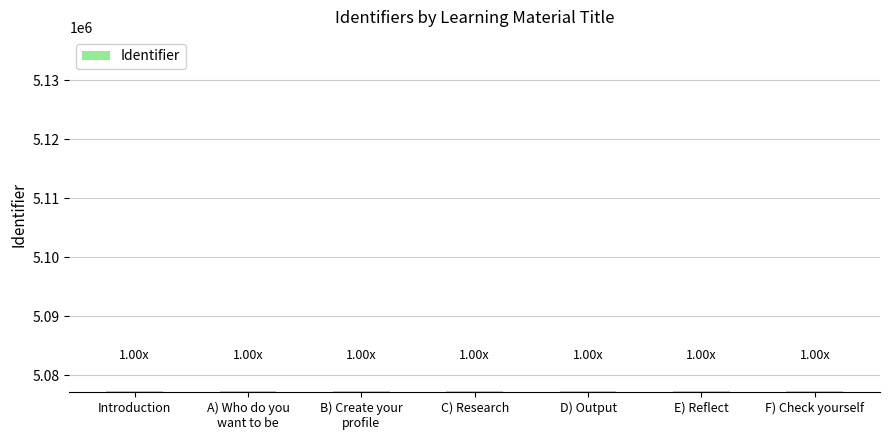

How many categories are shown in the chart?

7